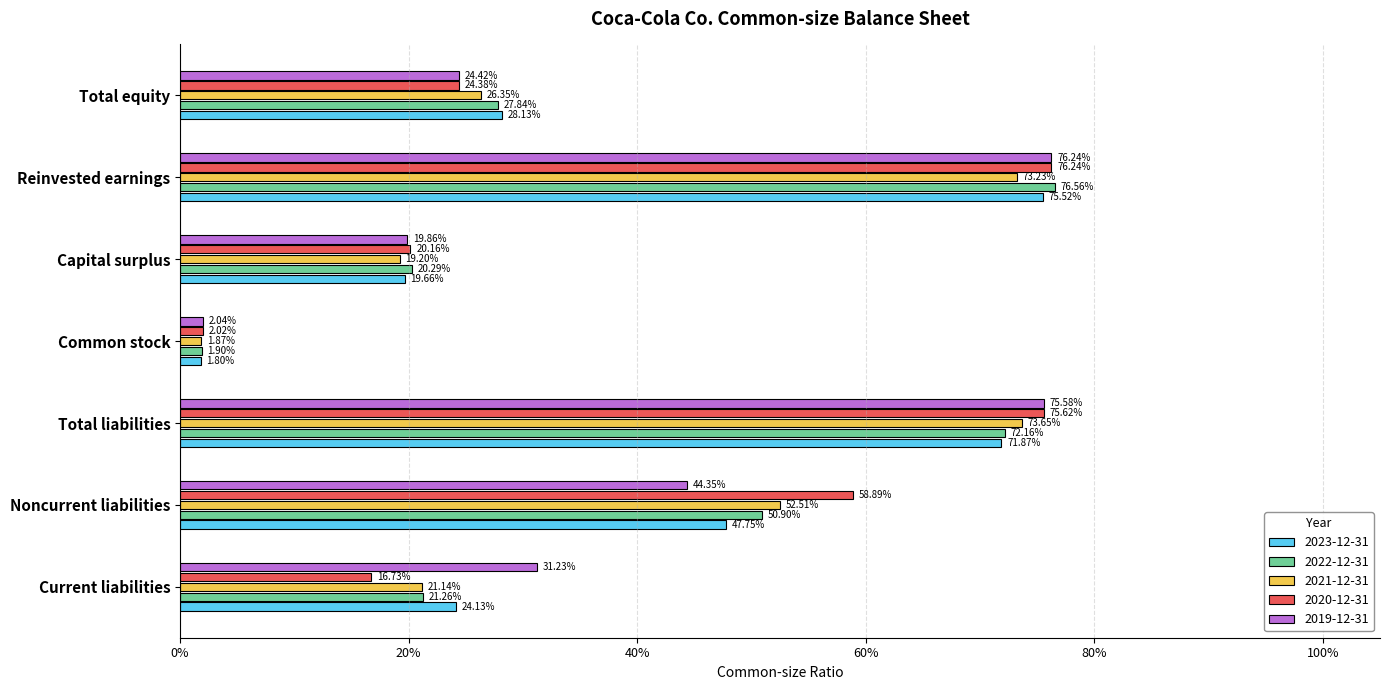

At which label is 2023-12-31 closest to 0?

Common stock